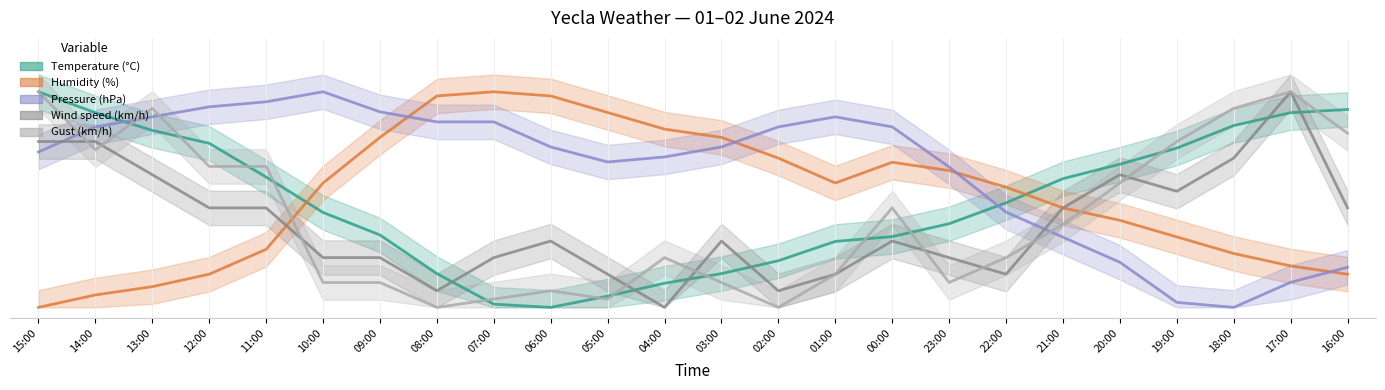

The value of Temperature (°C) at 01:00 is 0.2. True or false?

False